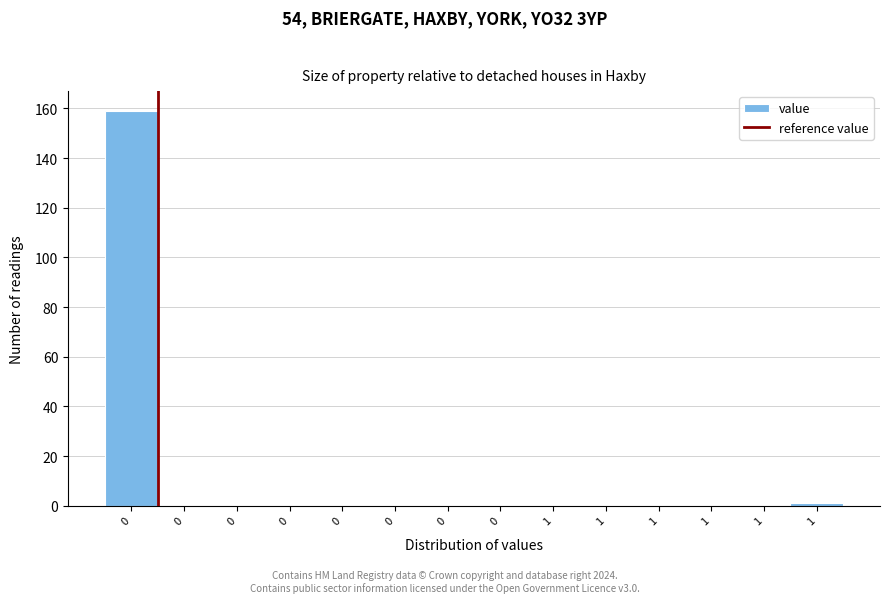

How many categories are shown in the chart?

14